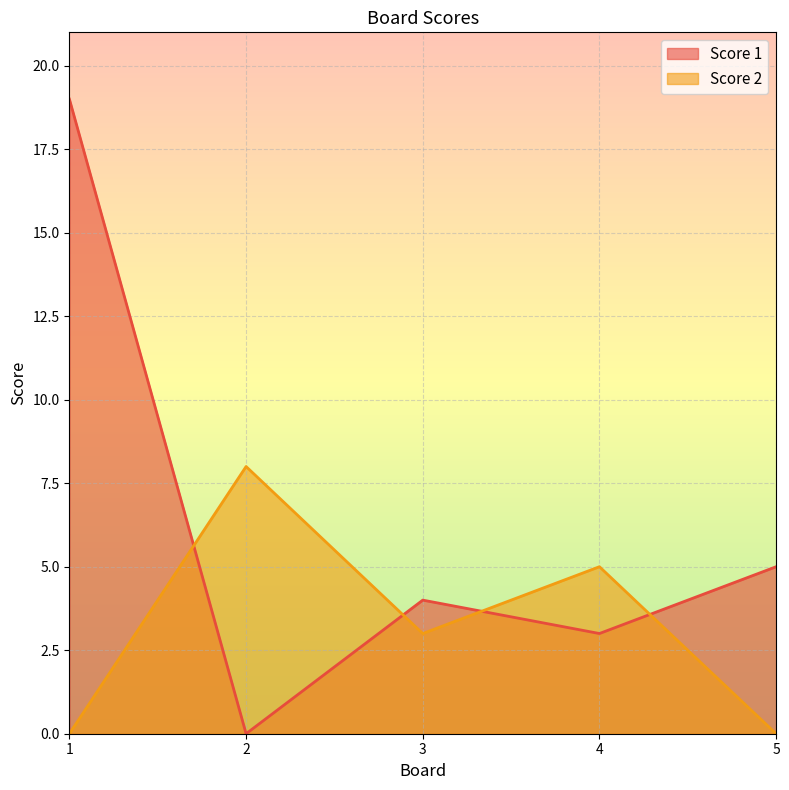

At which category does Score 2 reach its first local peak?

2